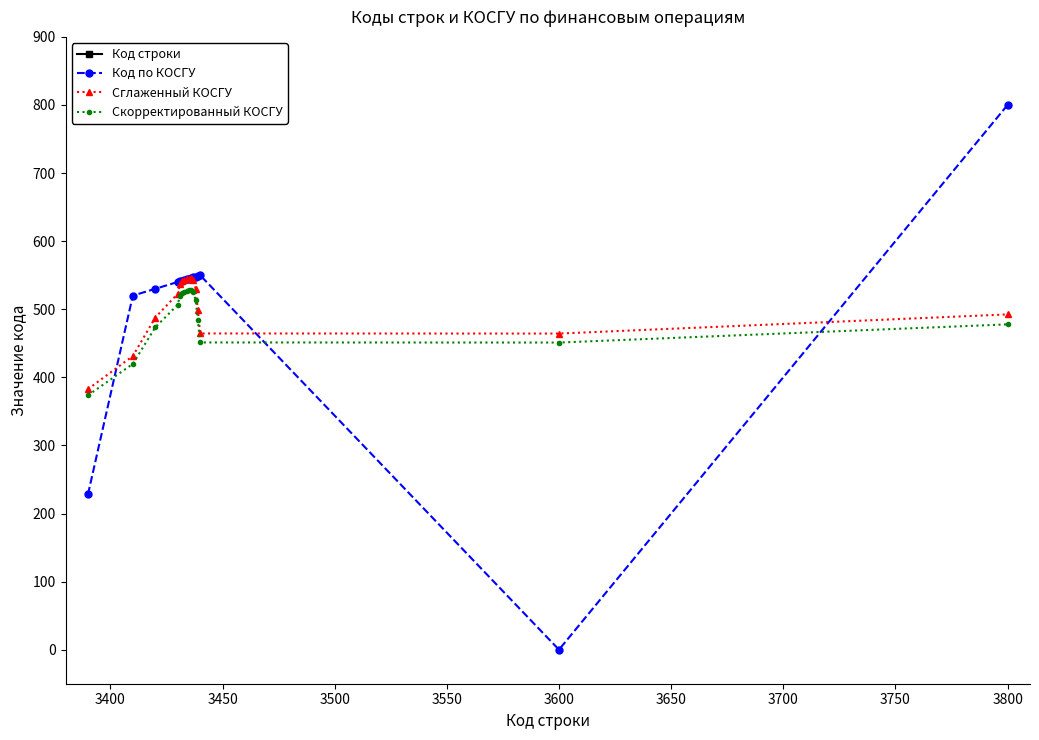

What is the sum of all Скорректированный КОСГУ values?

7829.4